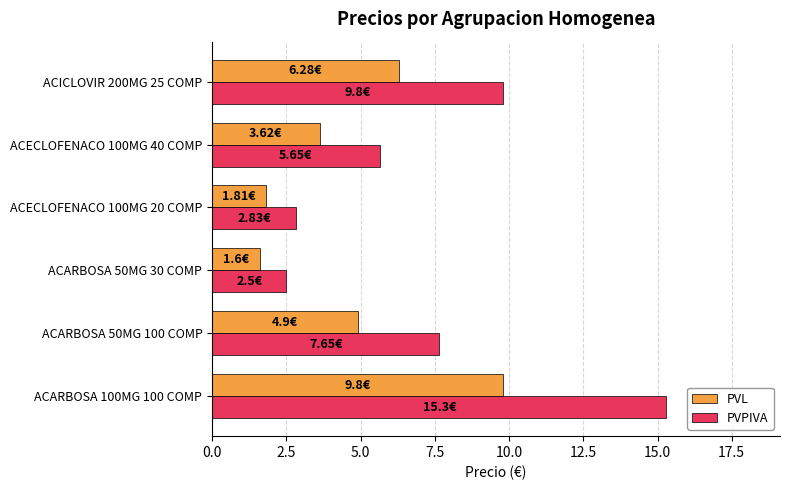

What is the difference between the second highest and minimum values in the PVL series?

4.7